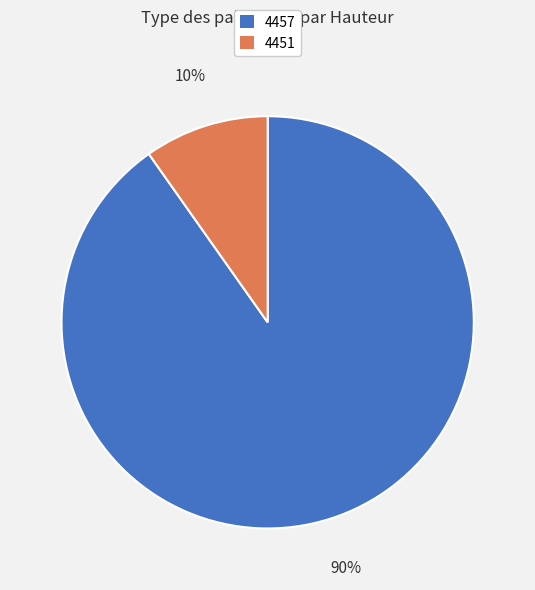

True or false: 4457 accounts for 90% of the total.

True